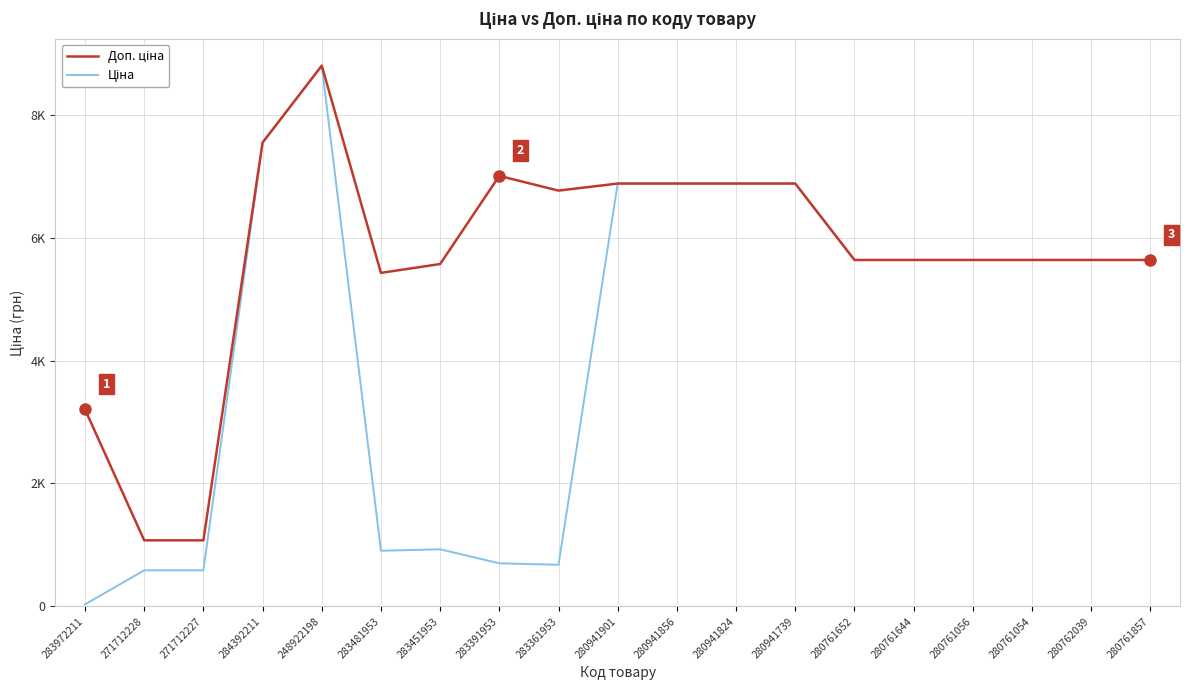

What is the approximate value of Доп. ціна at 280762039?

5636.0